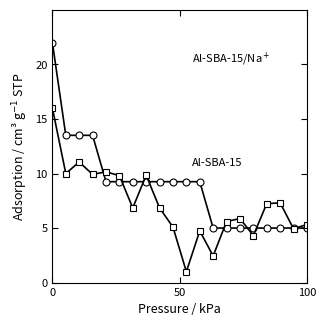

What is the maximum value shown in the chart?

22.0